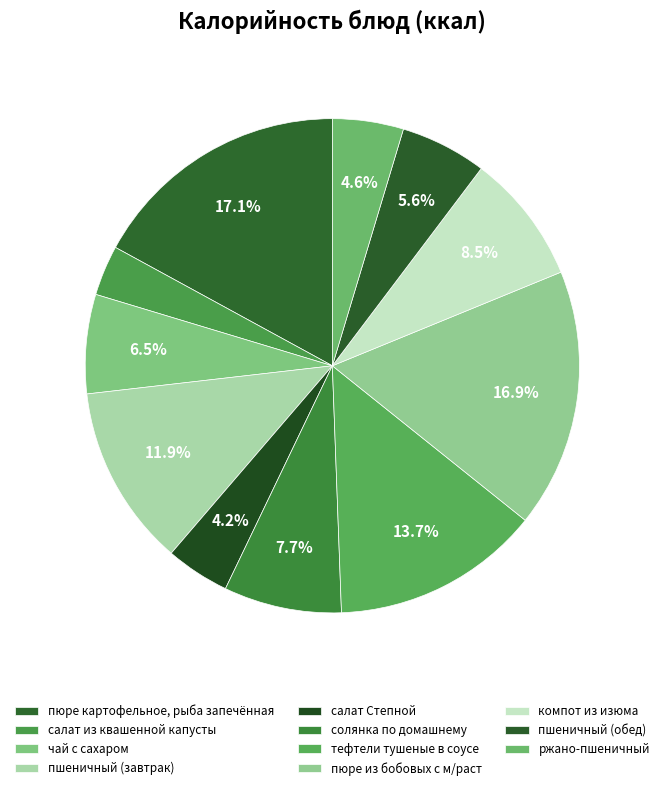

To the nearest percent, what is the combined percentage of салат из квашенной капусты and пшеничный (обед)?

9%